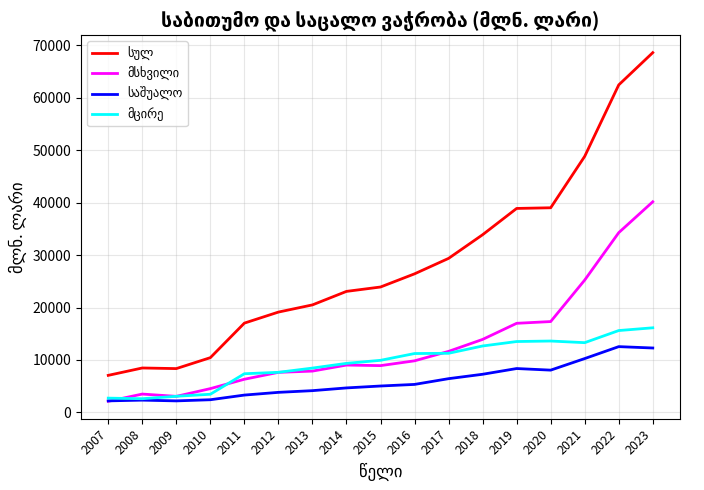

What is the spread (max minus min) of values at 2023?

56282.6